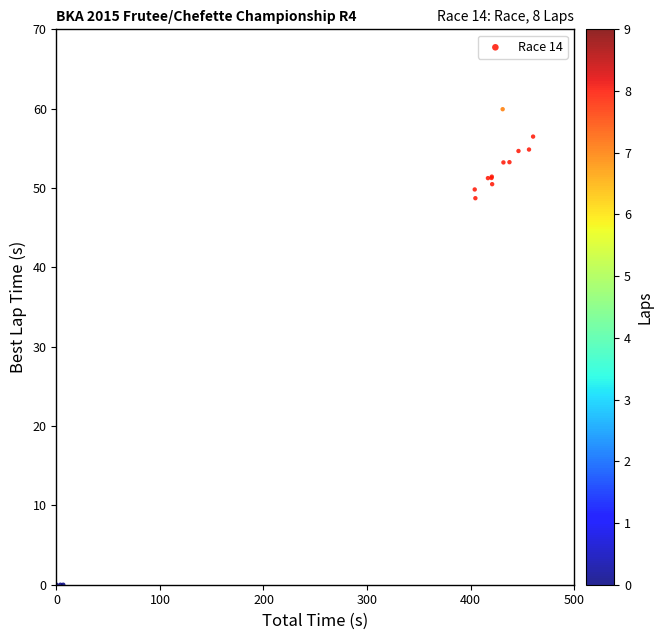

What Y value in the scatter plot is closest to 29?

48.7